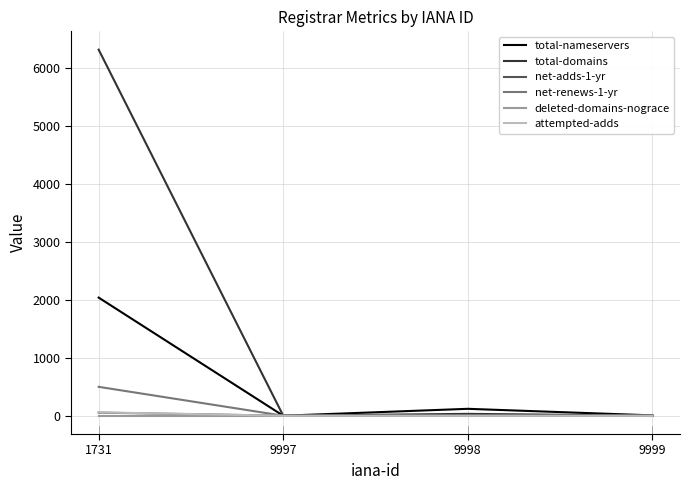

What is the sum of all net-renews-1-yr values?

498